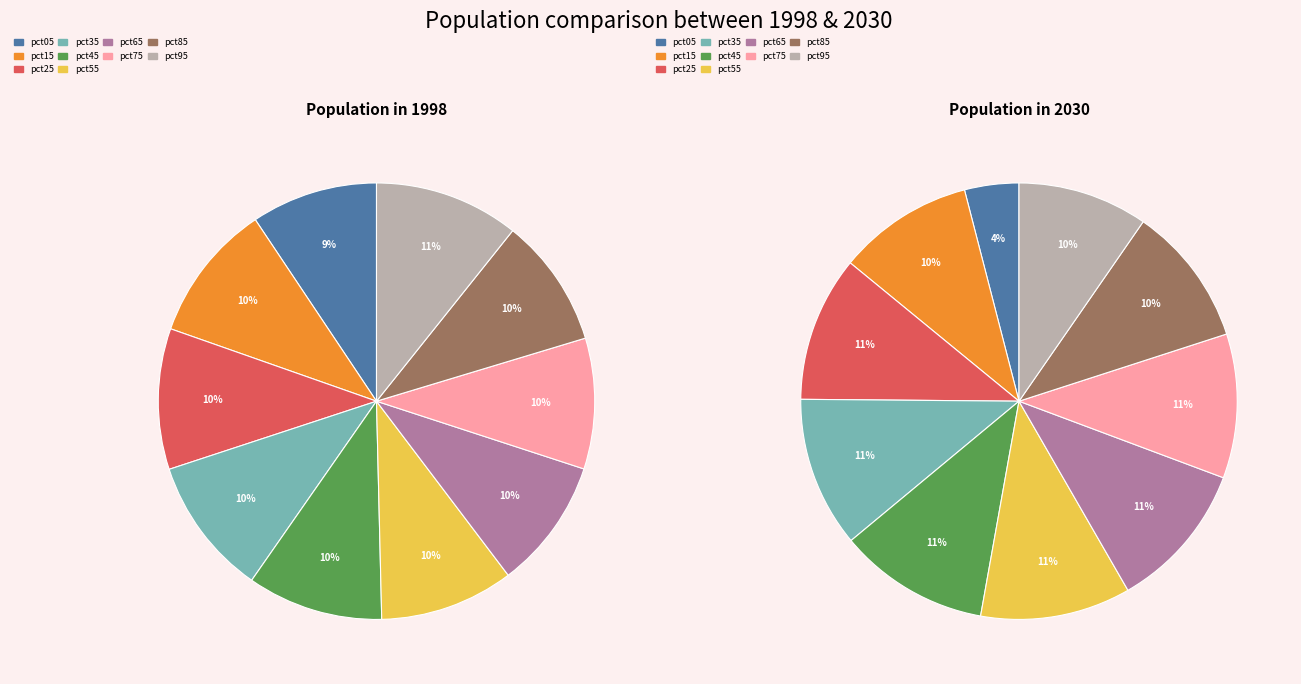

What percentage is the pct55 slice, to the nearest percent?

10%